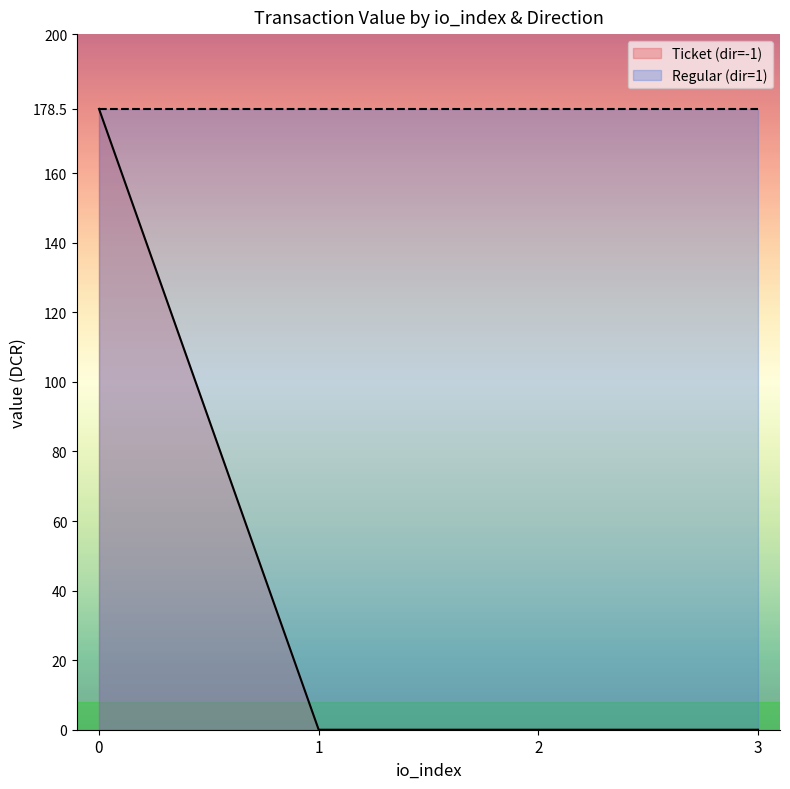

True or false: Ticket (dir=-1) has more than 1 interior local peaks.

False